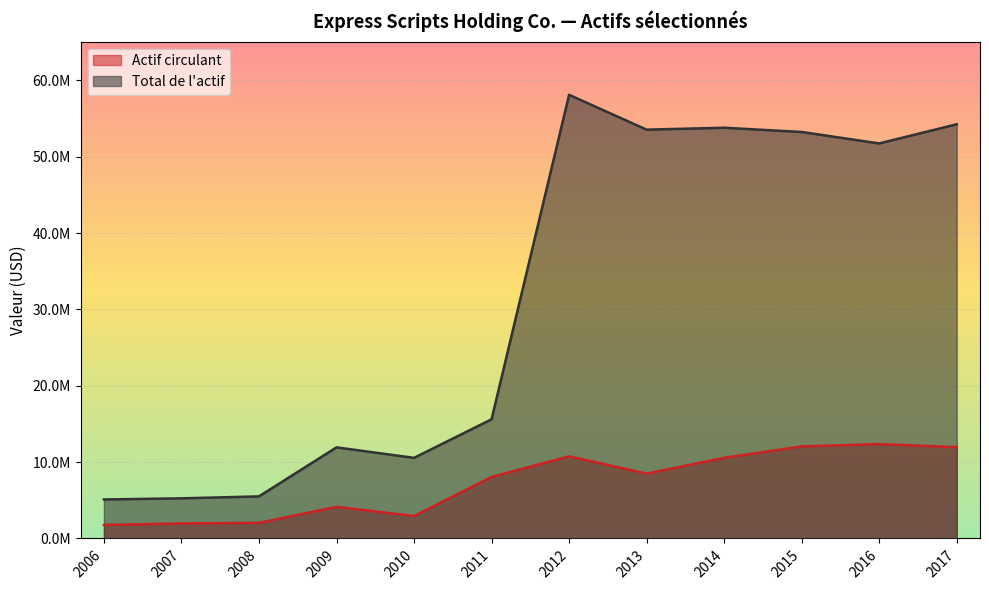

Is the value of Total de l'actif at 2006 greater than the value of Actif circulant at 2016?

No